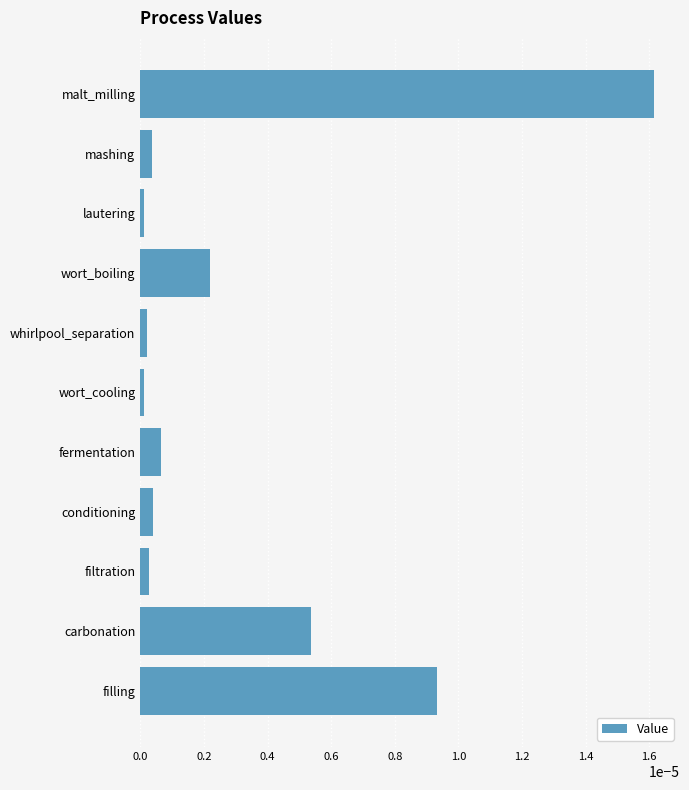

True or false: the data shows 0.0 at whirlpool_separation.

True